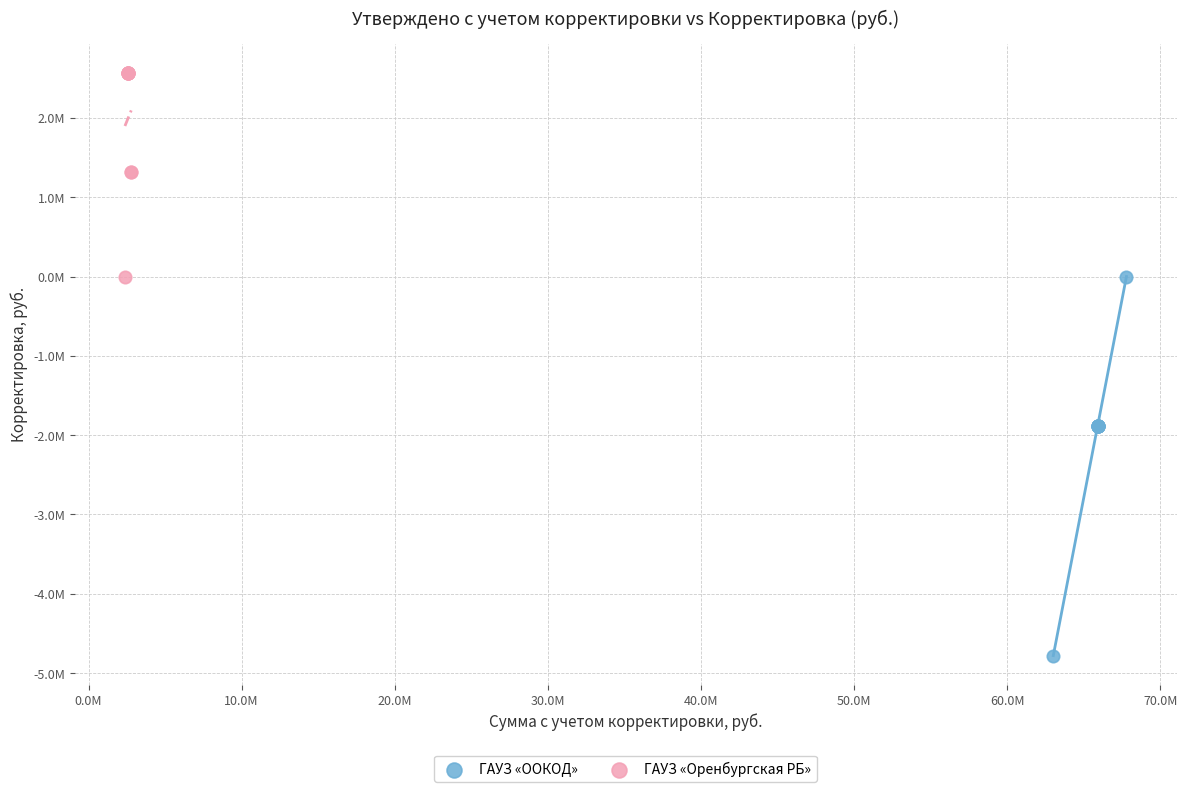

Which series has the widest spread of Y values?

ГАУЗ «ООКОД»